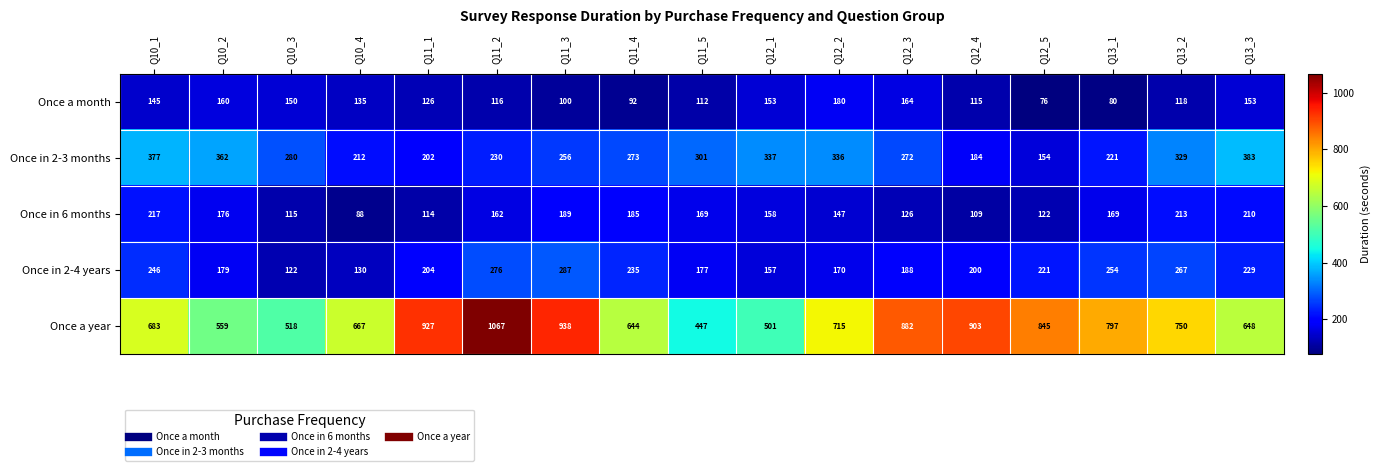

Read the Once a month value at Q11_3.

100